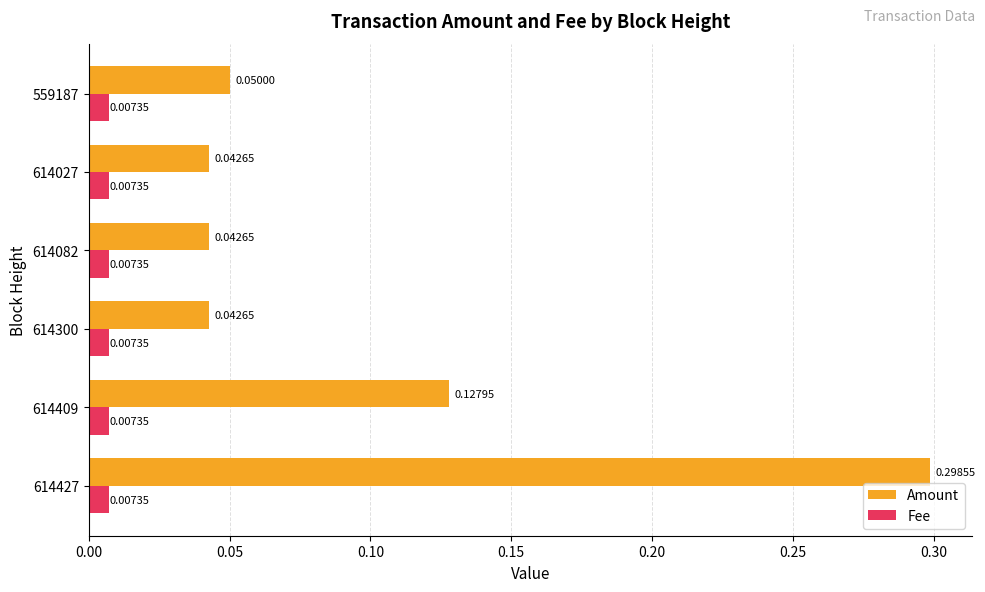

Rank the series at 614300 from highest to lowest value.

Amount, Fee